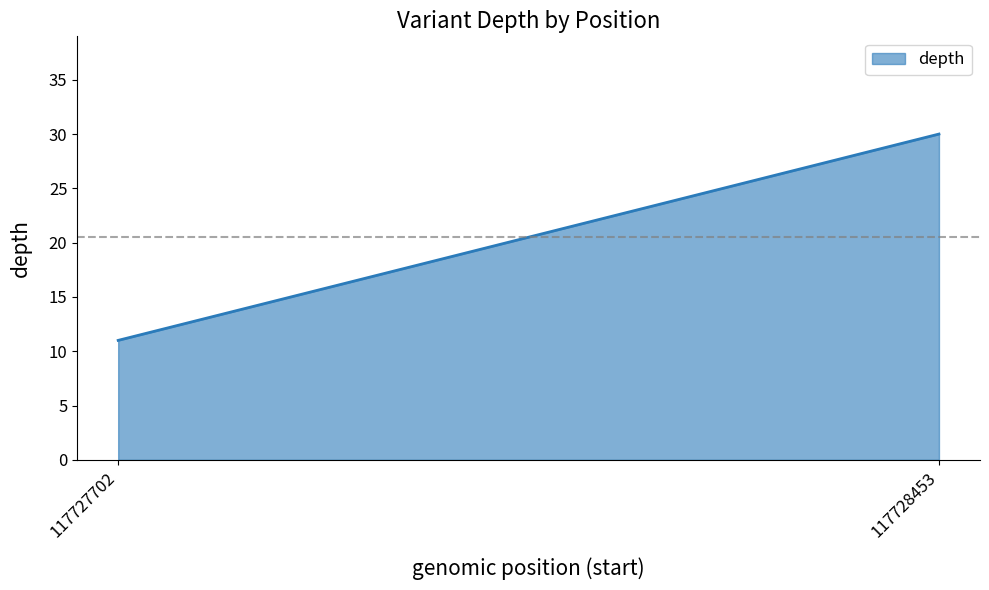

What is the sum of the values at 117727702 and 117728453?

41